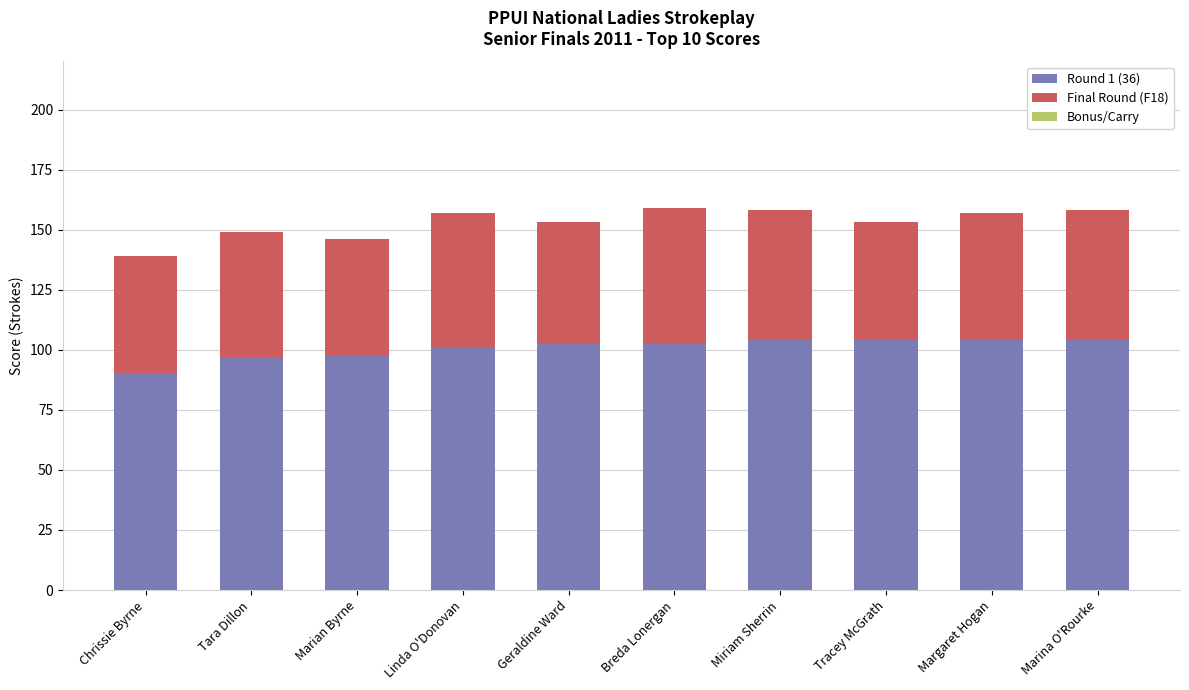

What is the difference between the Round 1 (36) values at Miriam Sherrin and Tara Dillon?

7